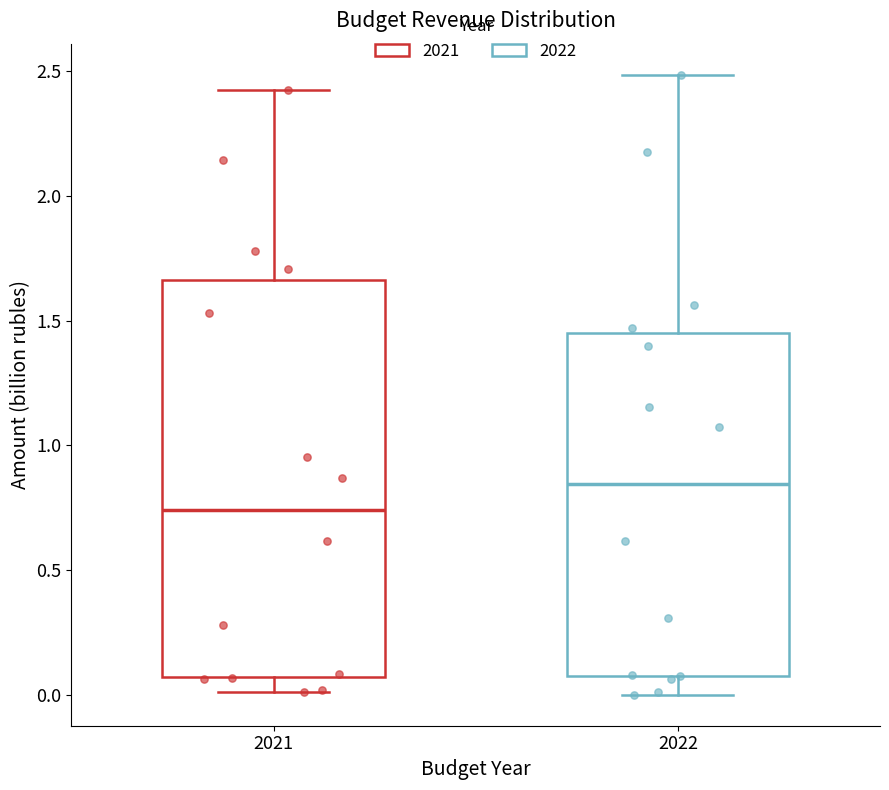

Where is the upper edge of the box at x = 2021 on the y-axis? The values are not printed on the chart, so give them approximately, as read against the axis.

1.65